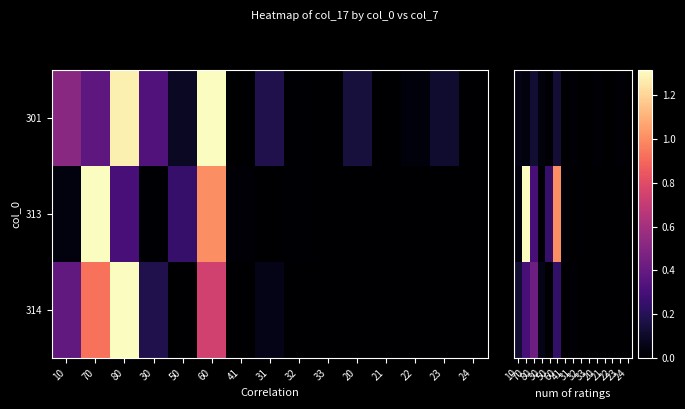

Is the value of 301 at 23 greater than the value of 313 at 80?

No